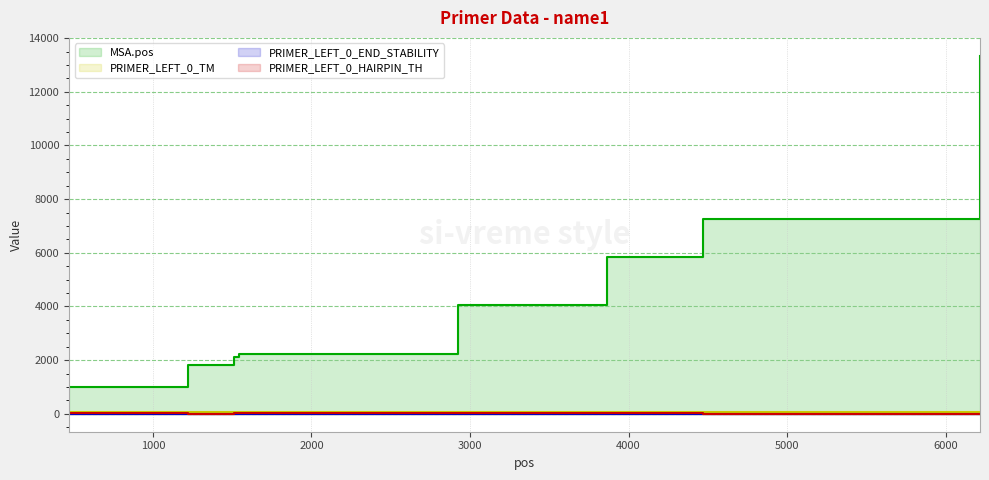

True or false: PRIMER_LEFT_0_HAIRPIN_TH and PRIMER_LEFT_0_TM intersect in this chart.

False